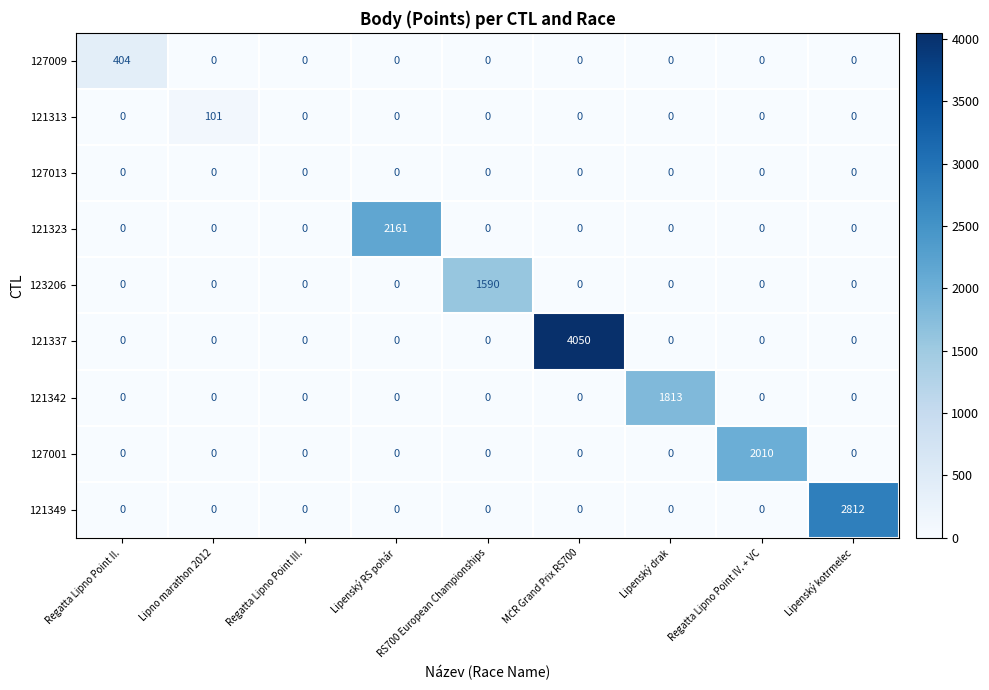

Which series has the widest spread of values?

121337